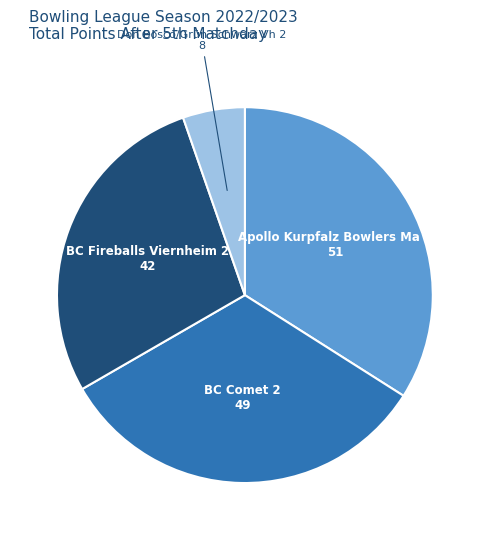

Count the number of slices in the pie.

4